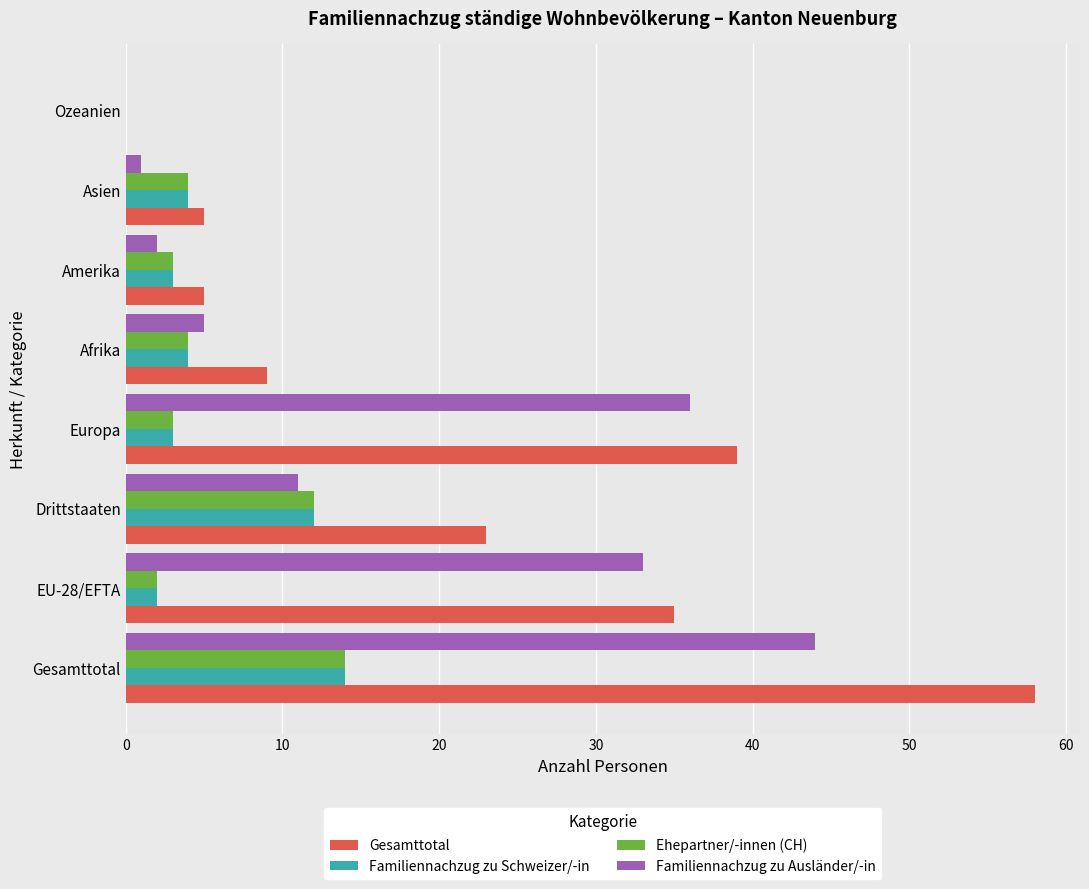

Which series has the largest total across all categories?

Gesamttotal